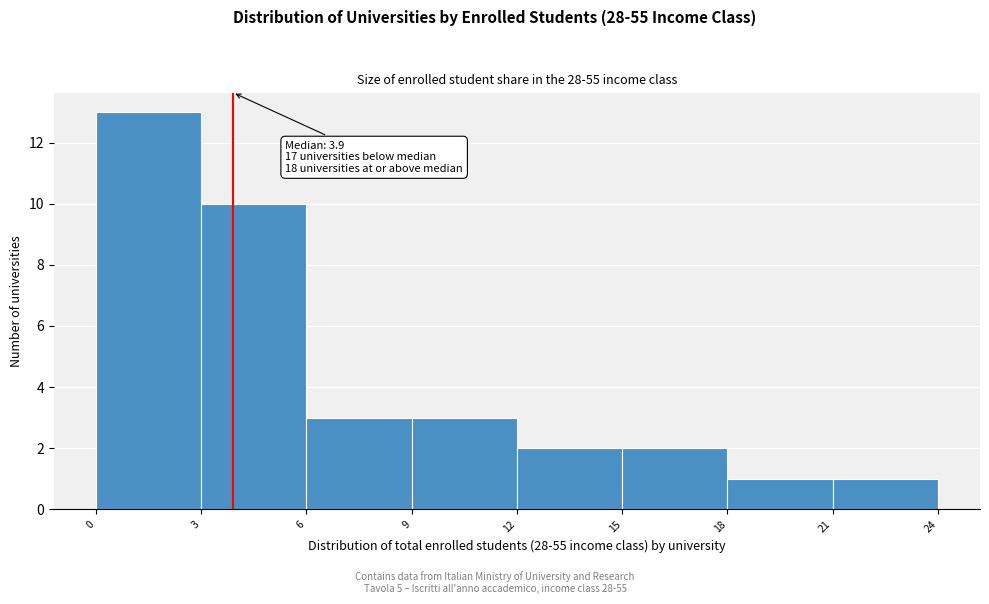

Over which range of the x-axis is the bar tallest?

0 to 3